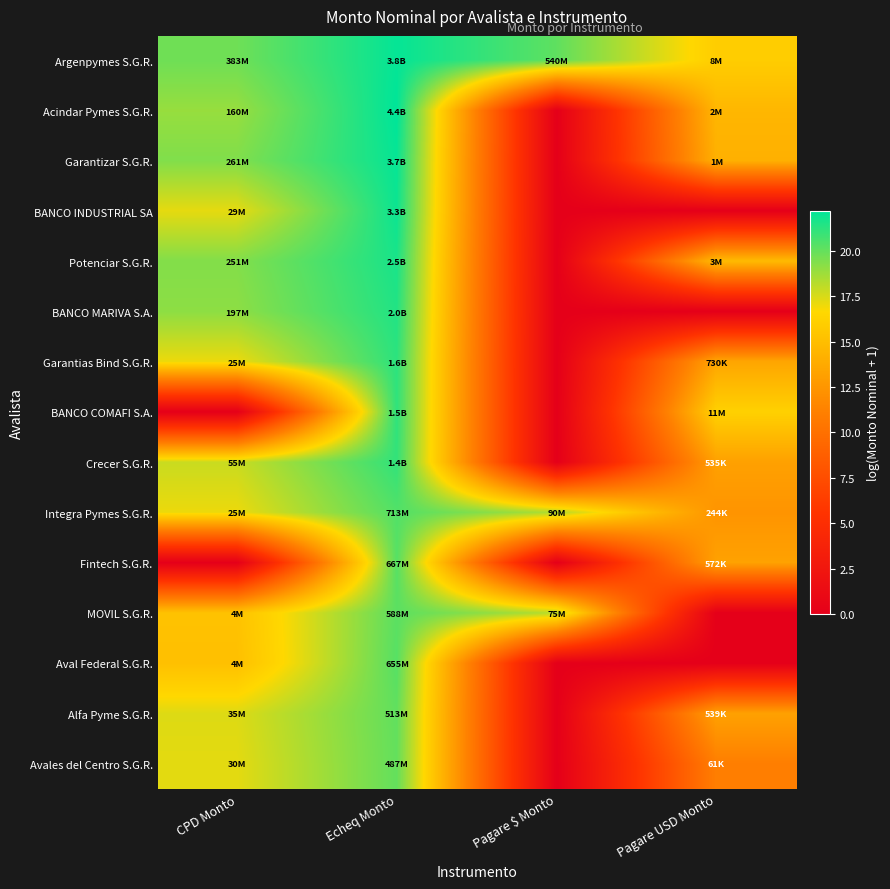

How many data points does each series have?

4